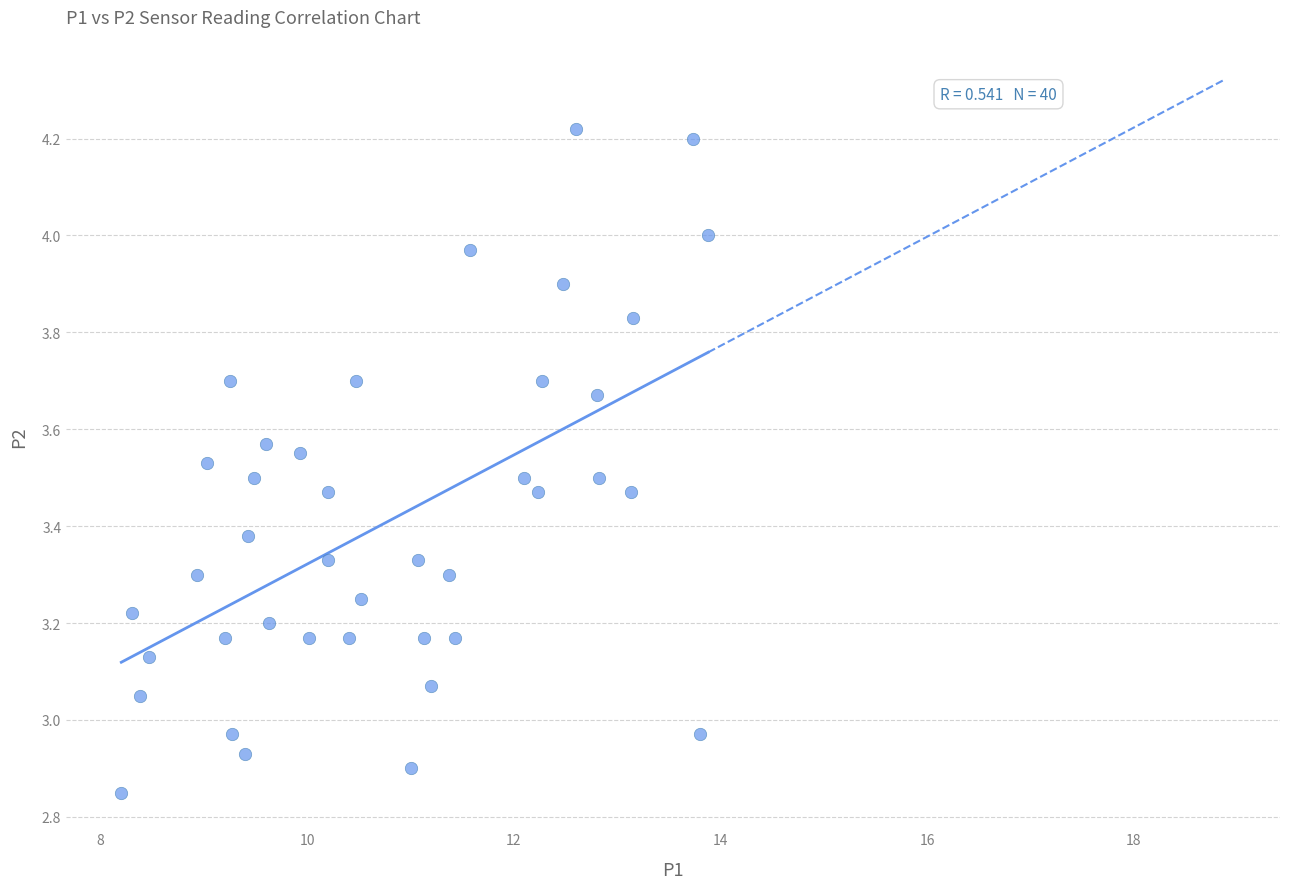

What is the range of X values (max minus min)?

5.7